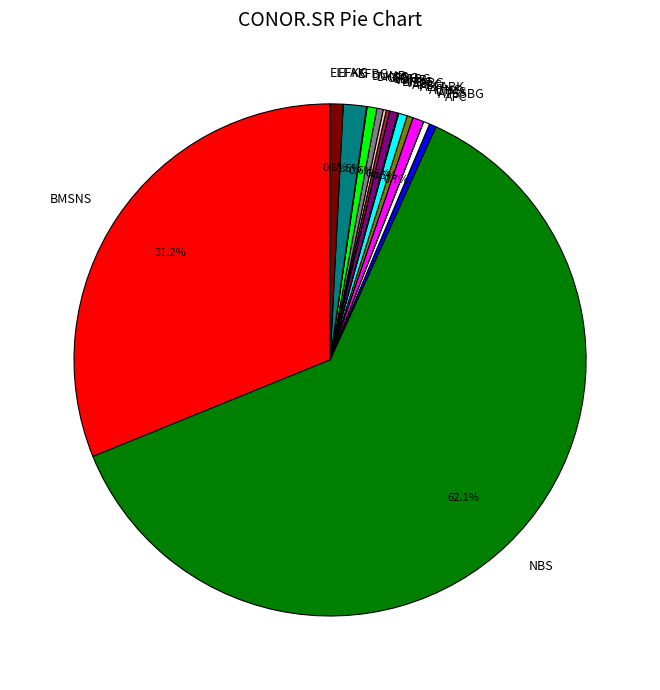

Is there a majority slice in this chart?

Yes